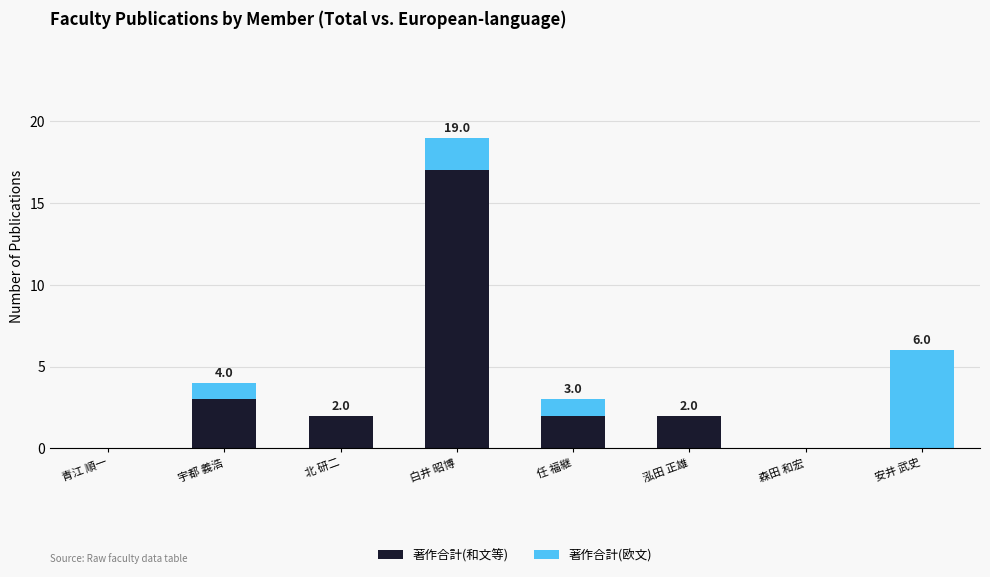

What is the sum of all 著作合計(和文等) values?

26